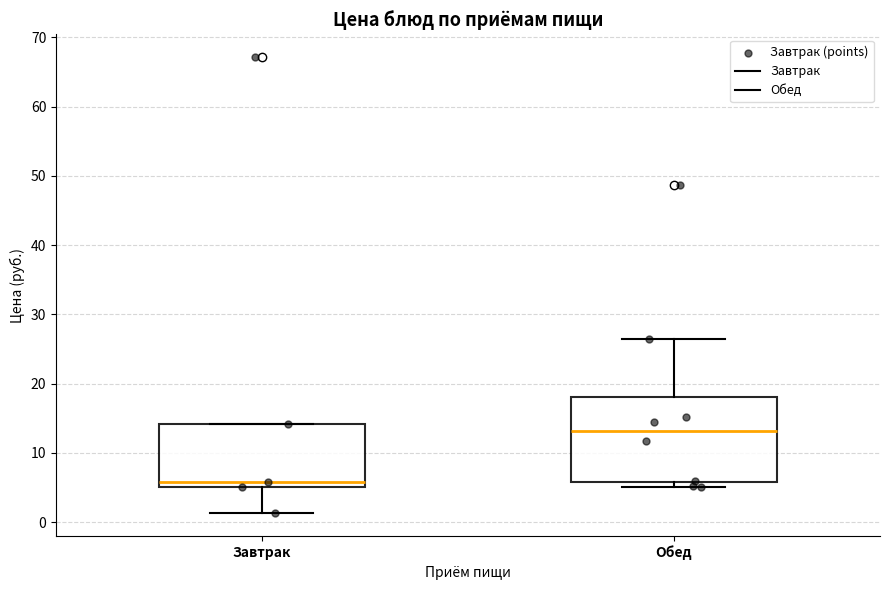

Comparing the boxes themselves (not the whiskers), which one is the tallest?

Обед